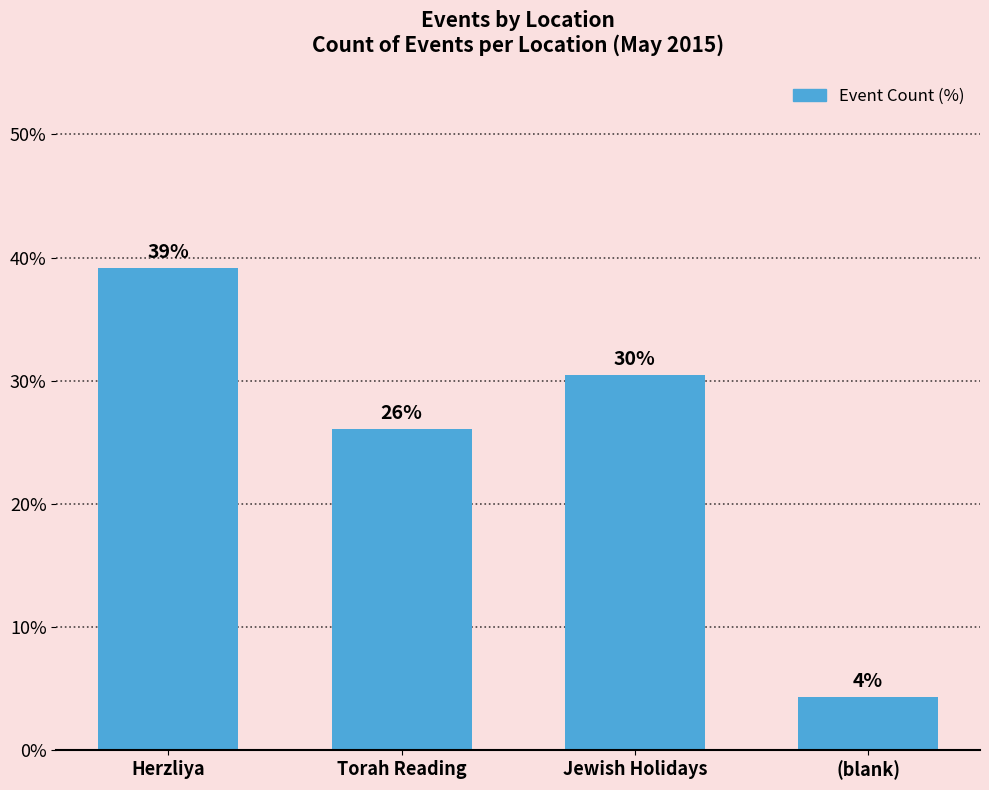

Is it true that the value at Herzliya is 15.4?

False